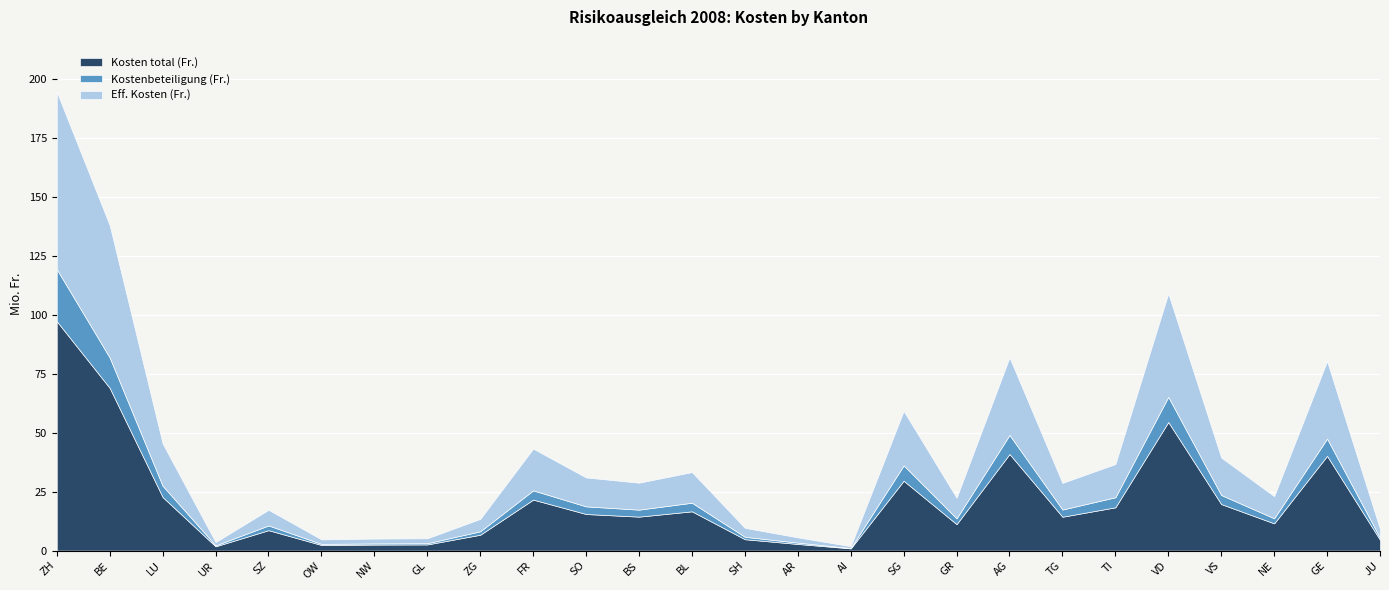

What is the value of the Kosten total (Fr.) point at the 23rd from the left?

19729922